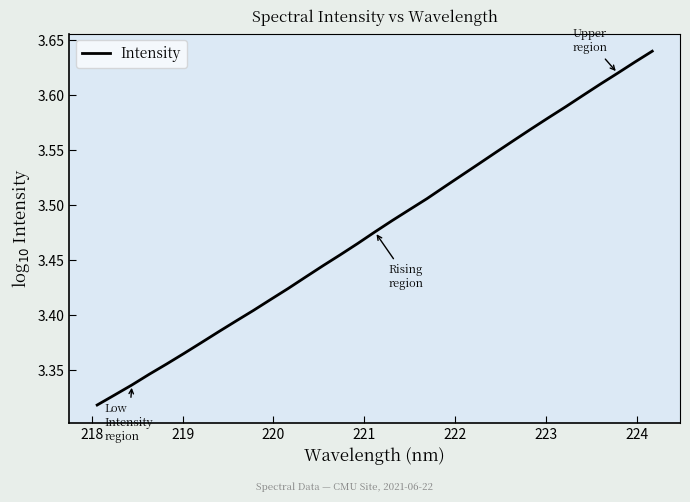

What is the sum of all values?

114.7